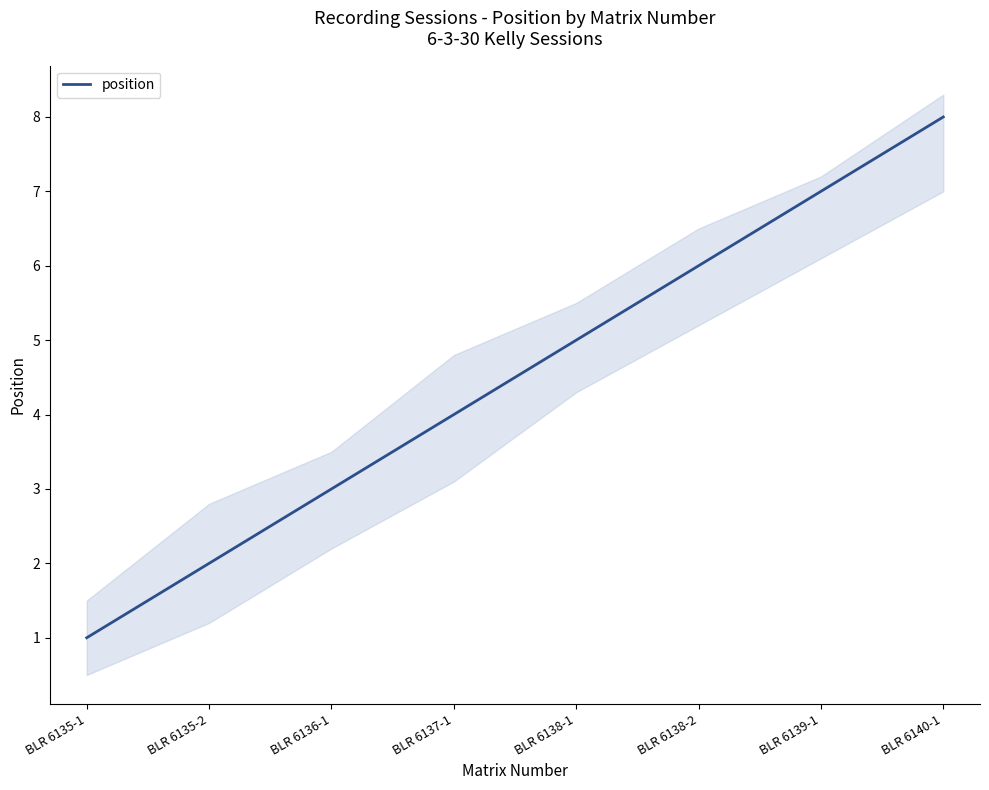

What is the label of the 3rd point from the right?

BLR 6138-2